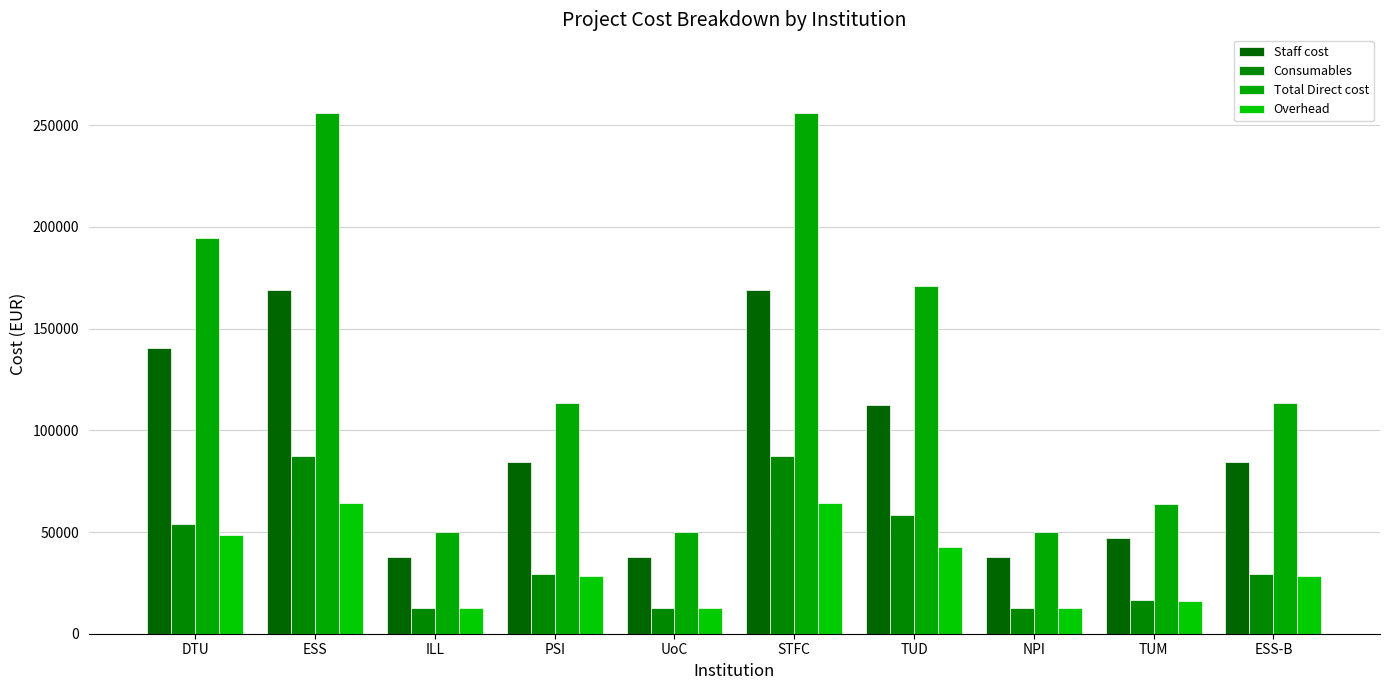

What is the difference between the highest and lowest values at TUD?

128125.0